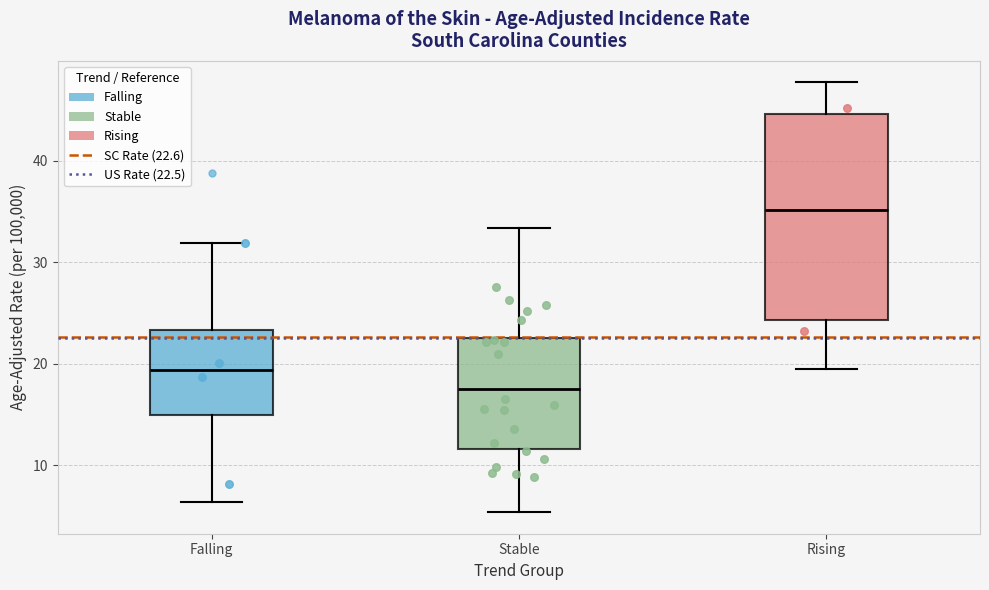

Which box's median line is the lowest?

Stable